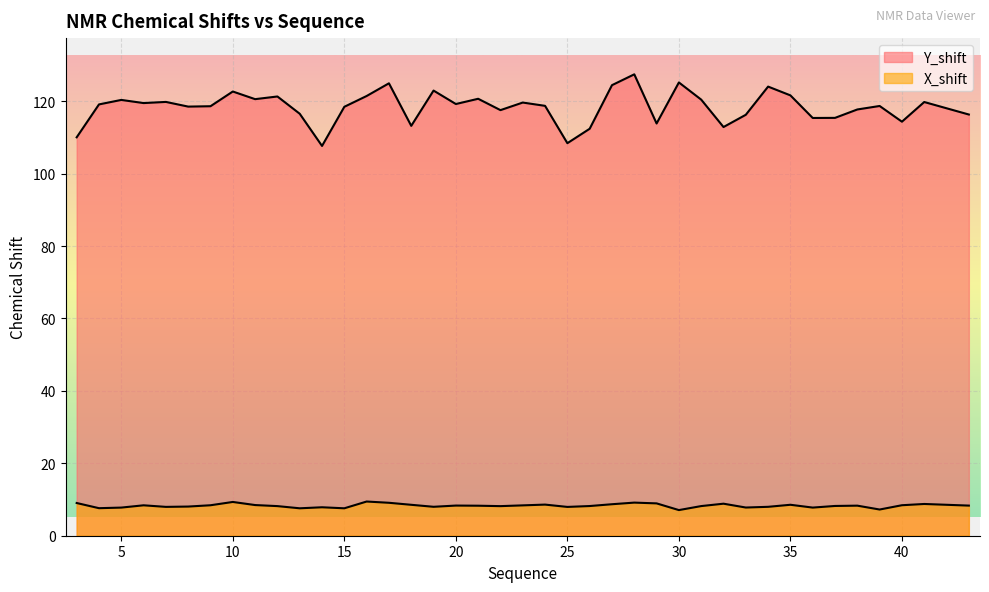

In X_shift, how many points are higher than both neighbors (excluding endpoints)?

11